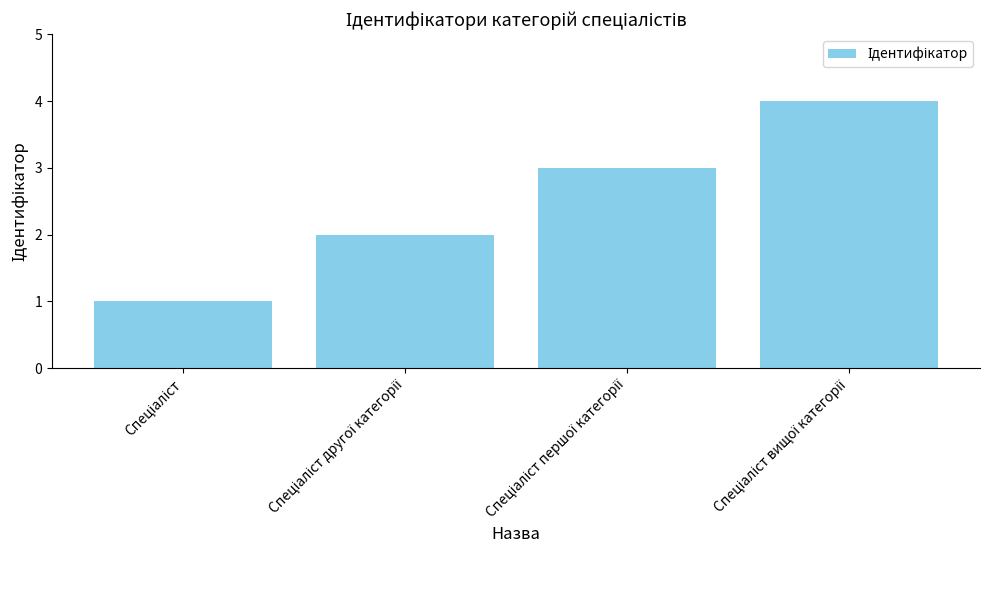

What is the maximum value shown in the chart?

4